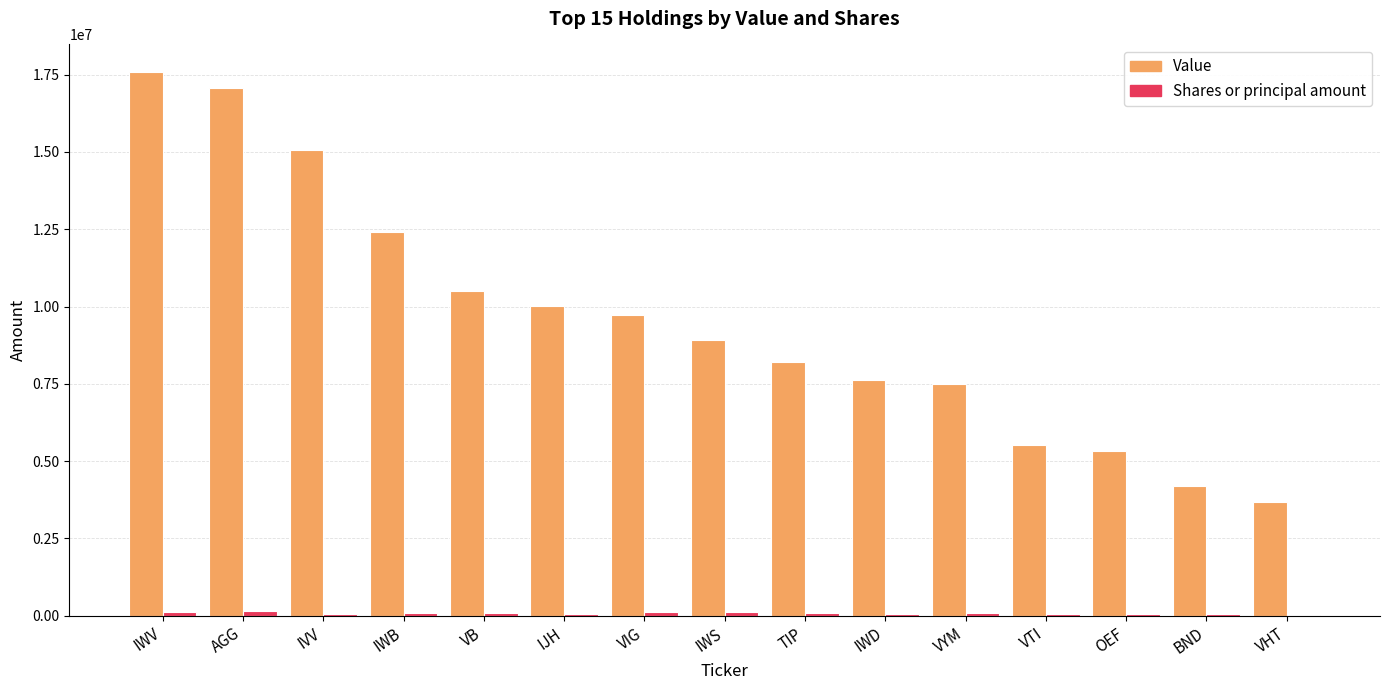

Which series has the largest total across all categories?

Value